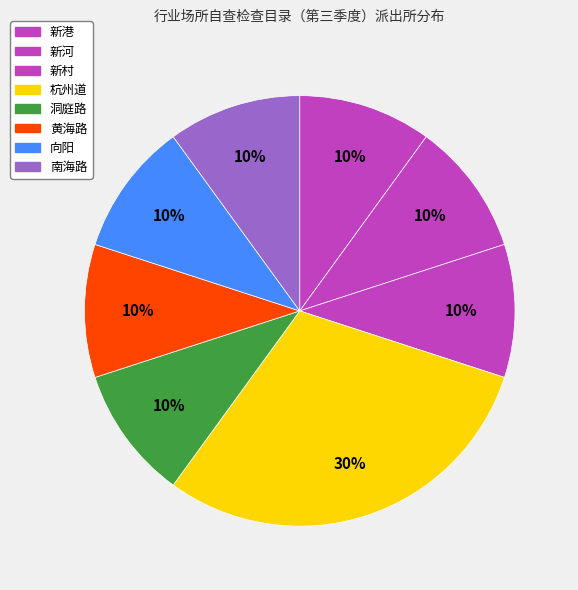

How many segments does this pie chart have?

8